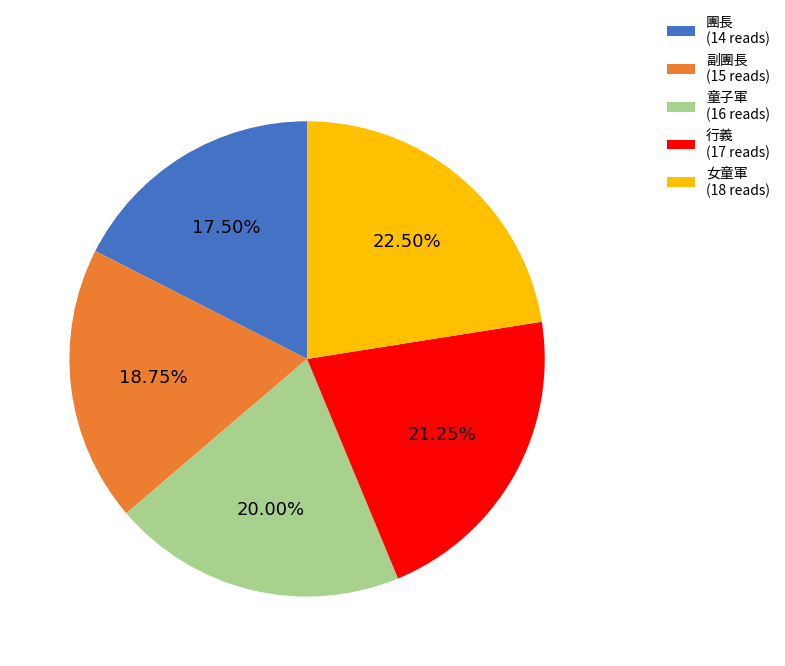

Is there a majority slice in this chart?

No